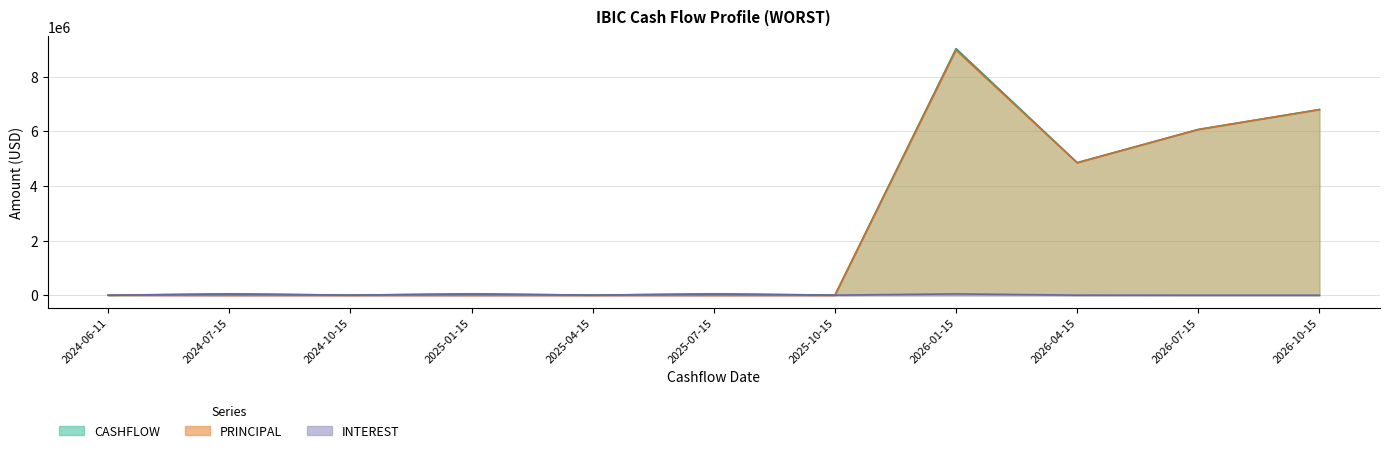

What is the difference between the maximum and minimum values in the INTEREST series?

51687.9